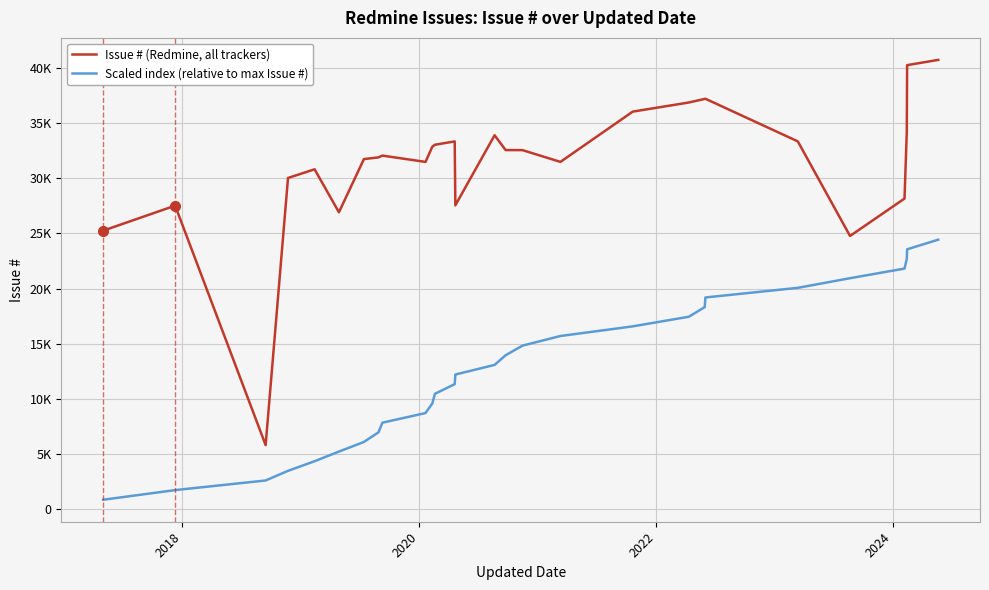

At how many categories does at least one series exceed 15873?

27